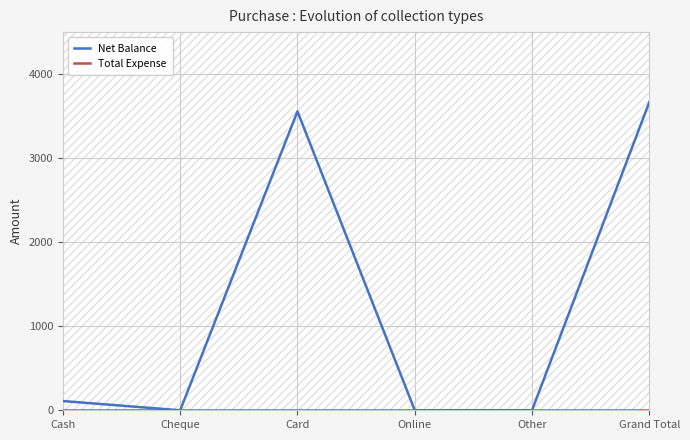

How many lines are shown in the chart?

2